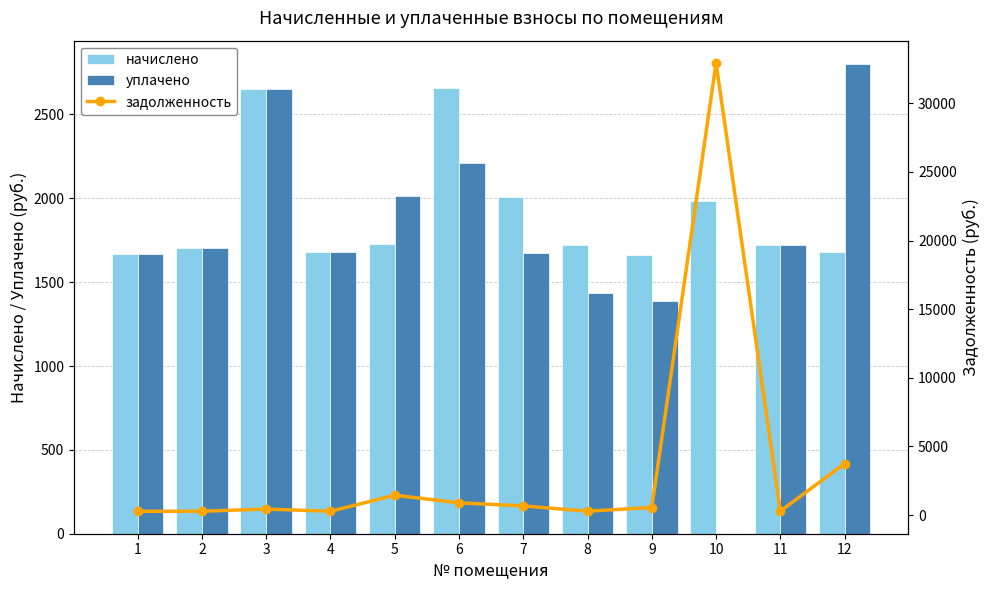

Between 6 and 8, which series saw the biggest shift?

начислено